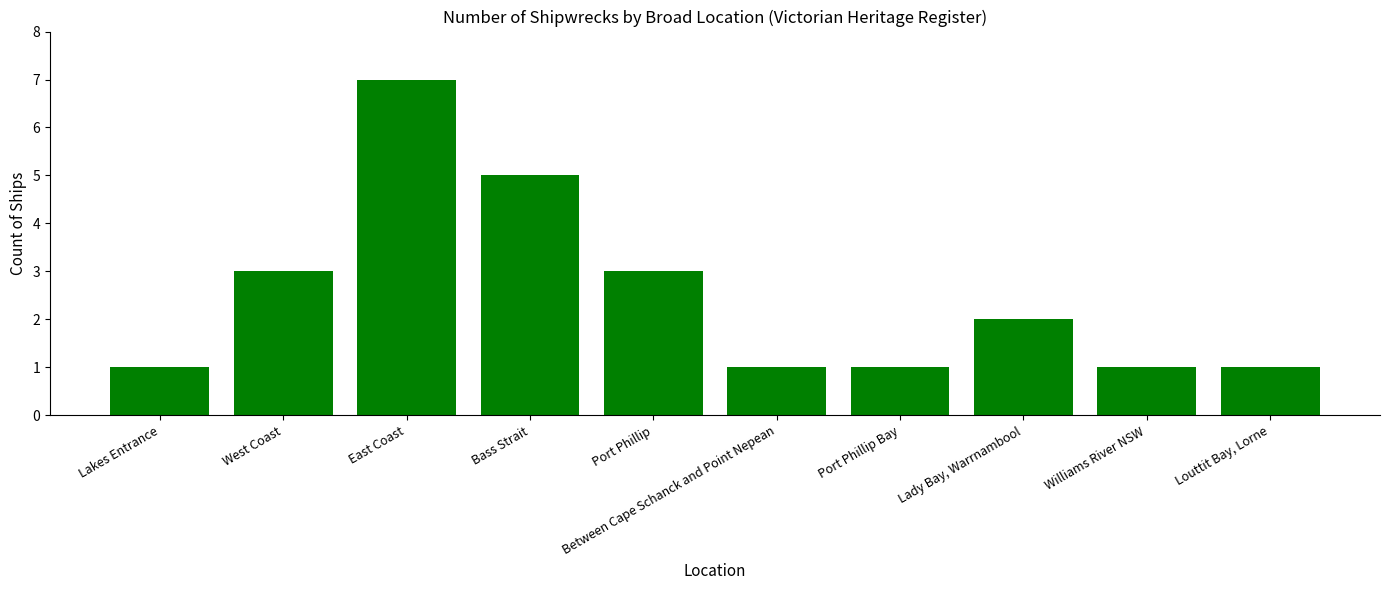

Where does the data first go above 2?

West Coast